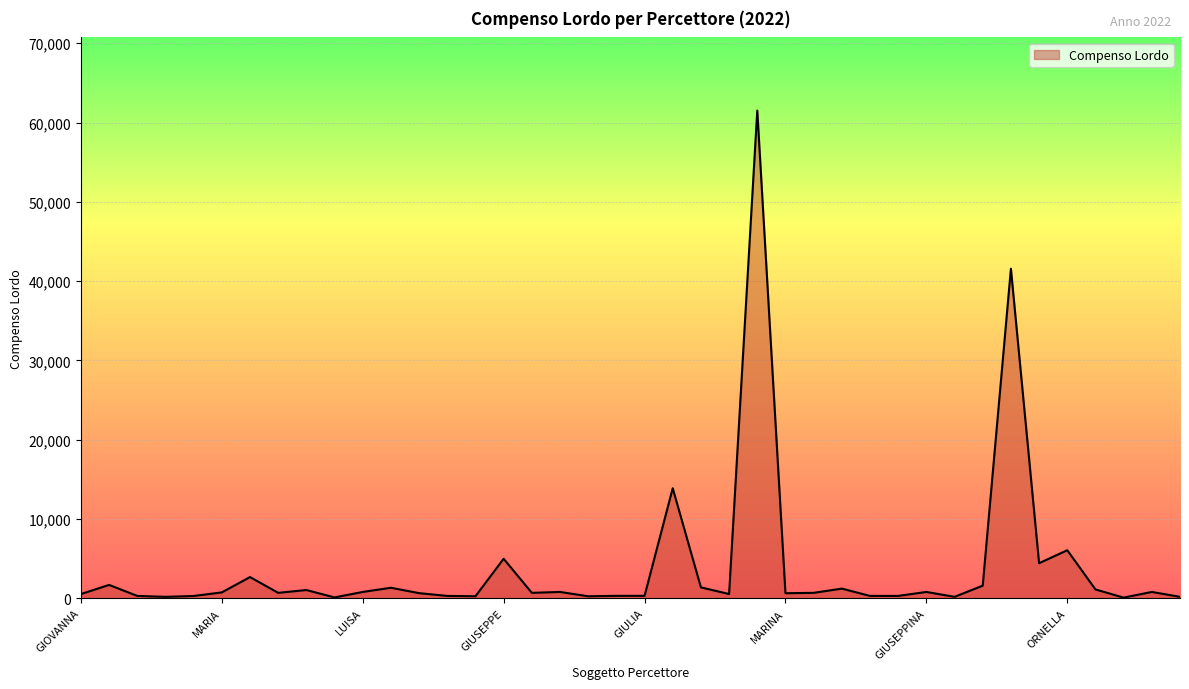

What is the greatest value displayed?

61510.5